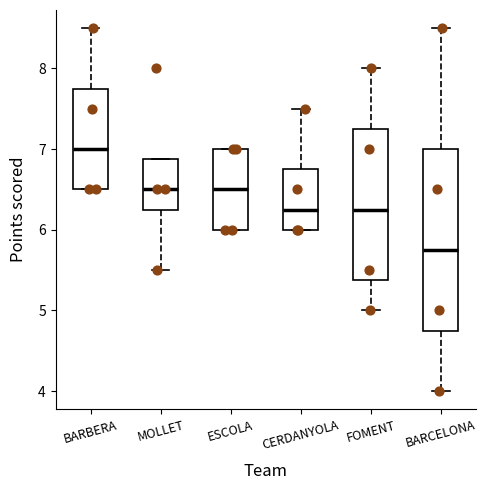

Which box is the tallest, from its lower edge to its upper edge?

BARCELONA